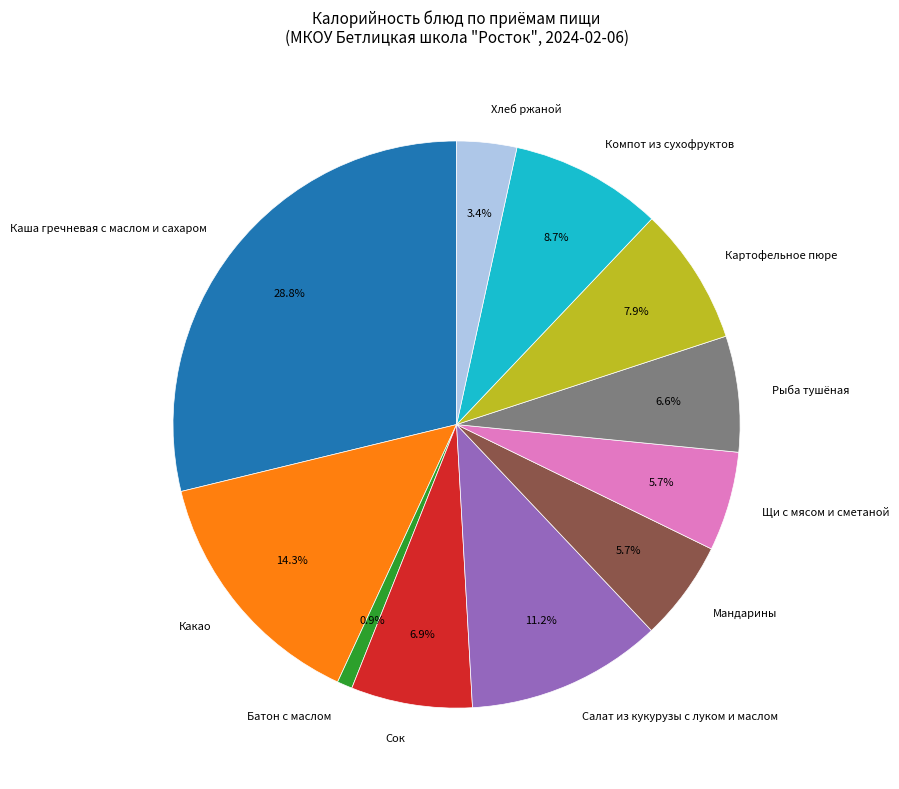

True or false: Сок accounts for 1% of the total.

False